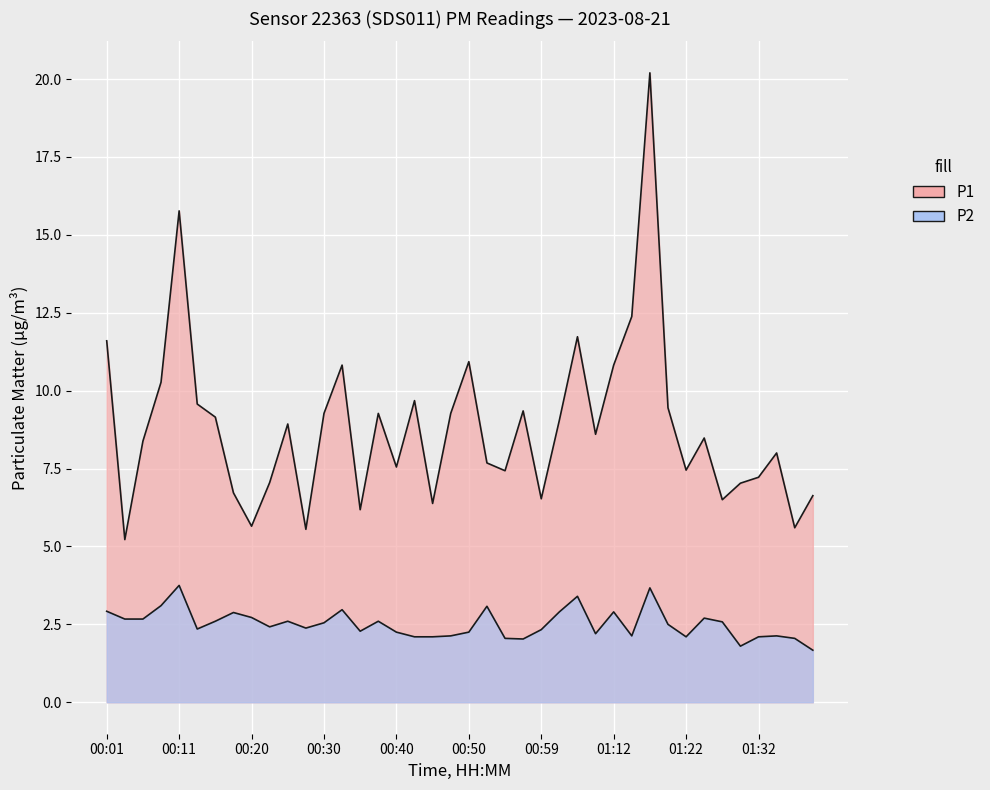

The P1 series shows 9.2 at 00:15. True or false?

True